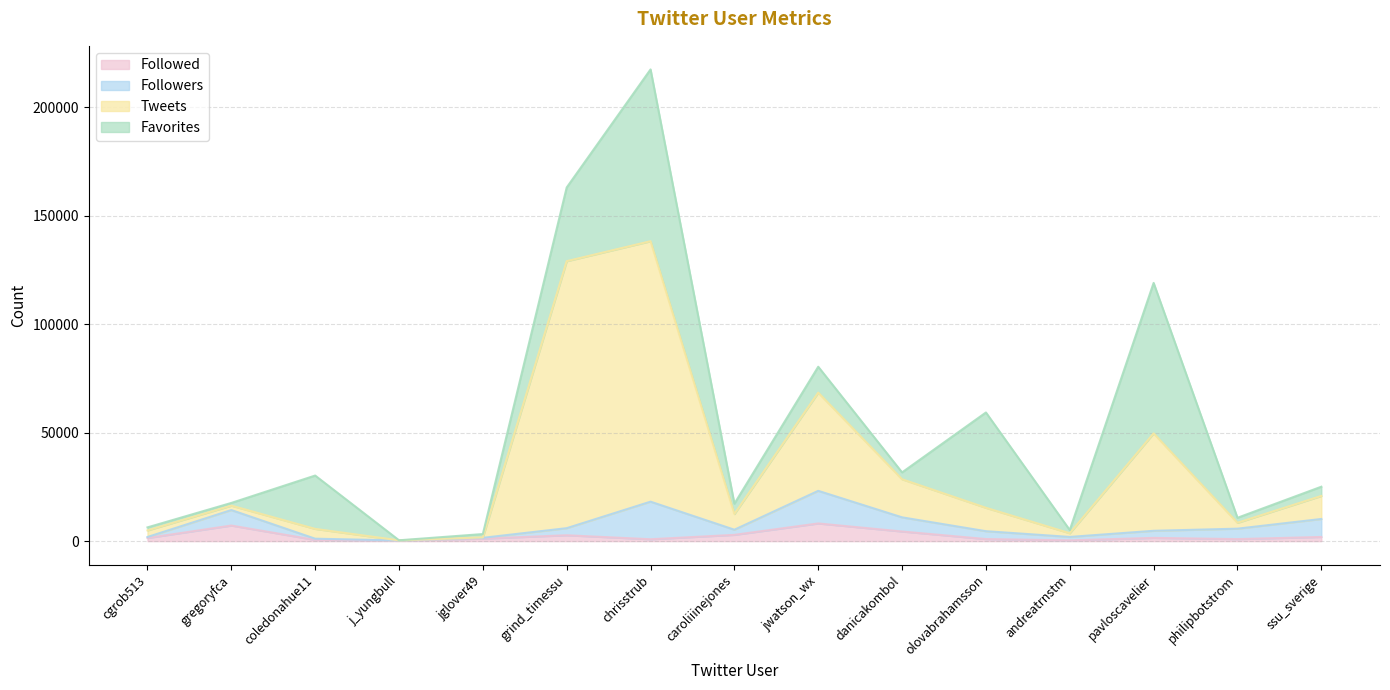

What is the maximum value for Followed?

8154